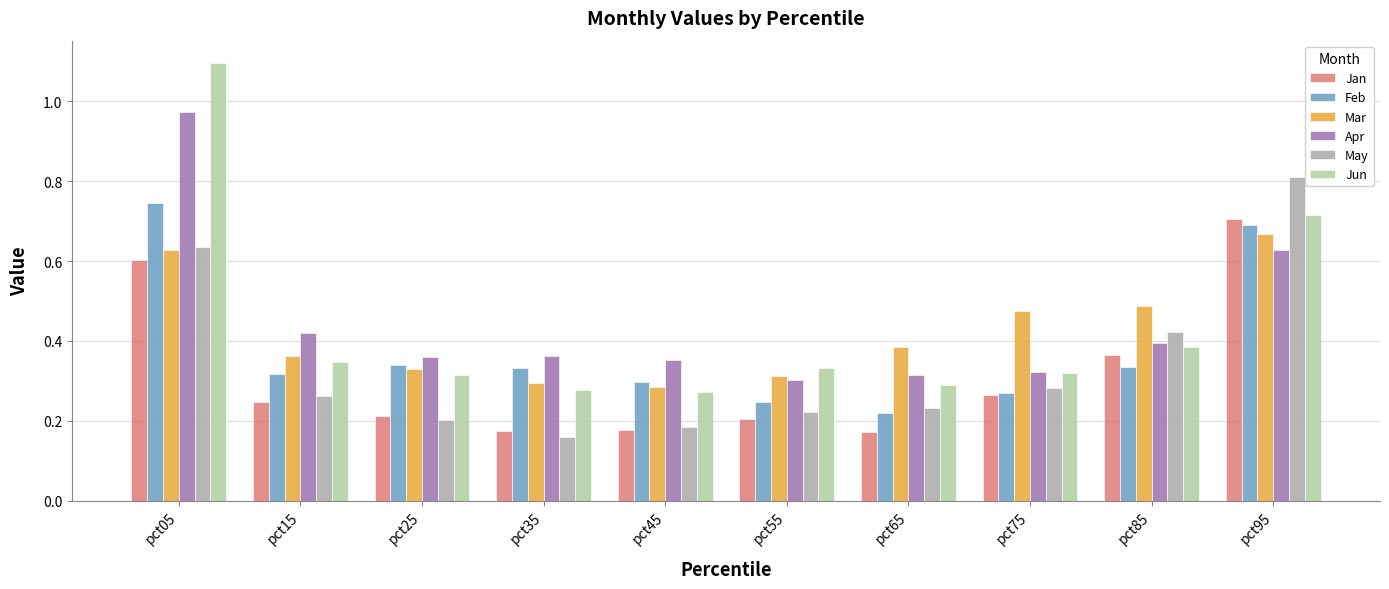

How many bars are there in each group?

6